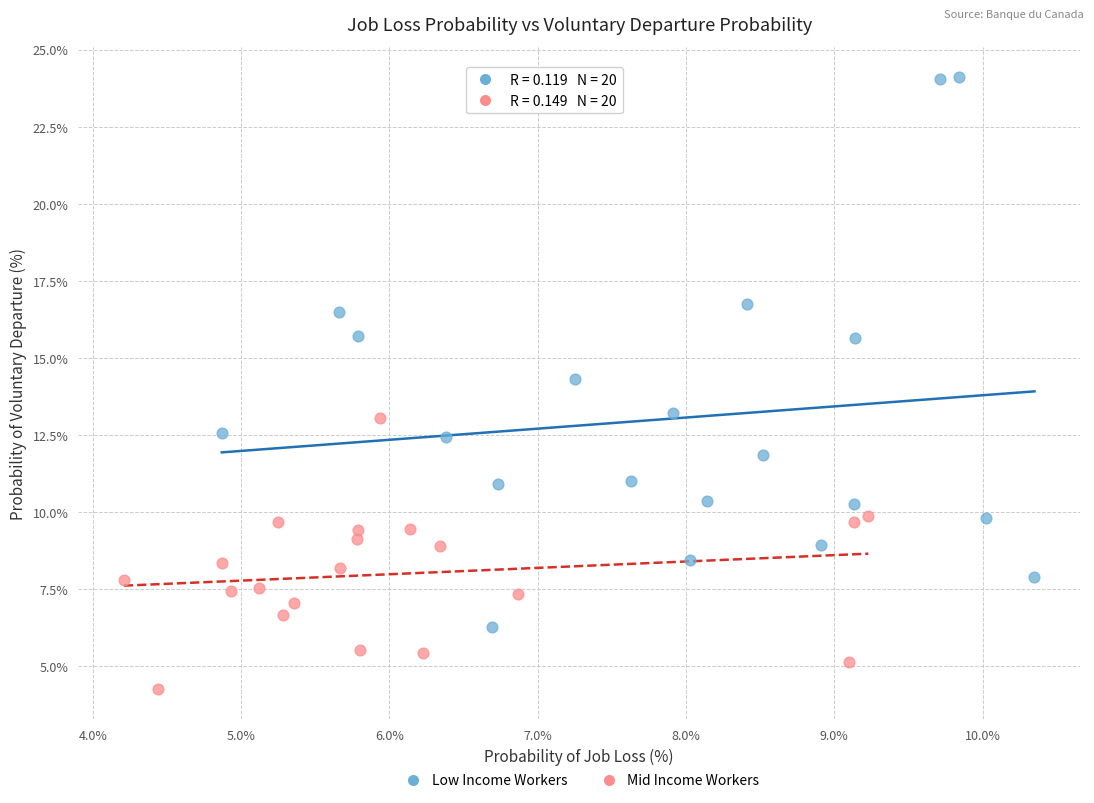

Which series contains the lowest Y value?

Mid Income Workers